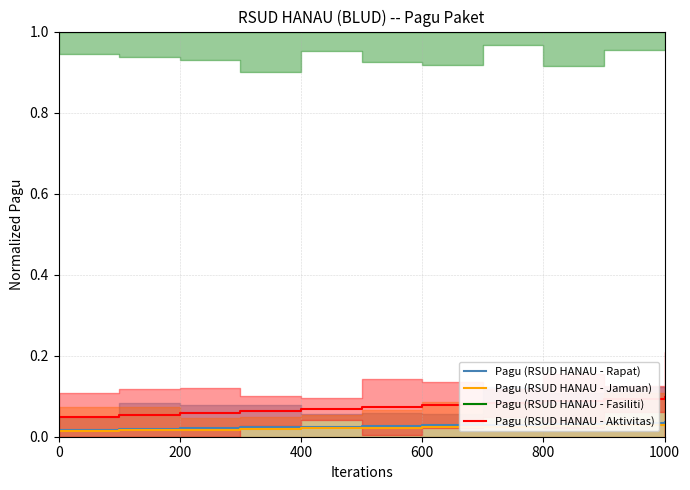

True or false: Pagu (RSUD HANAU - Rapat) and Pagu (RSUD HANAU - Aktivitas) intersect in this chart.

False